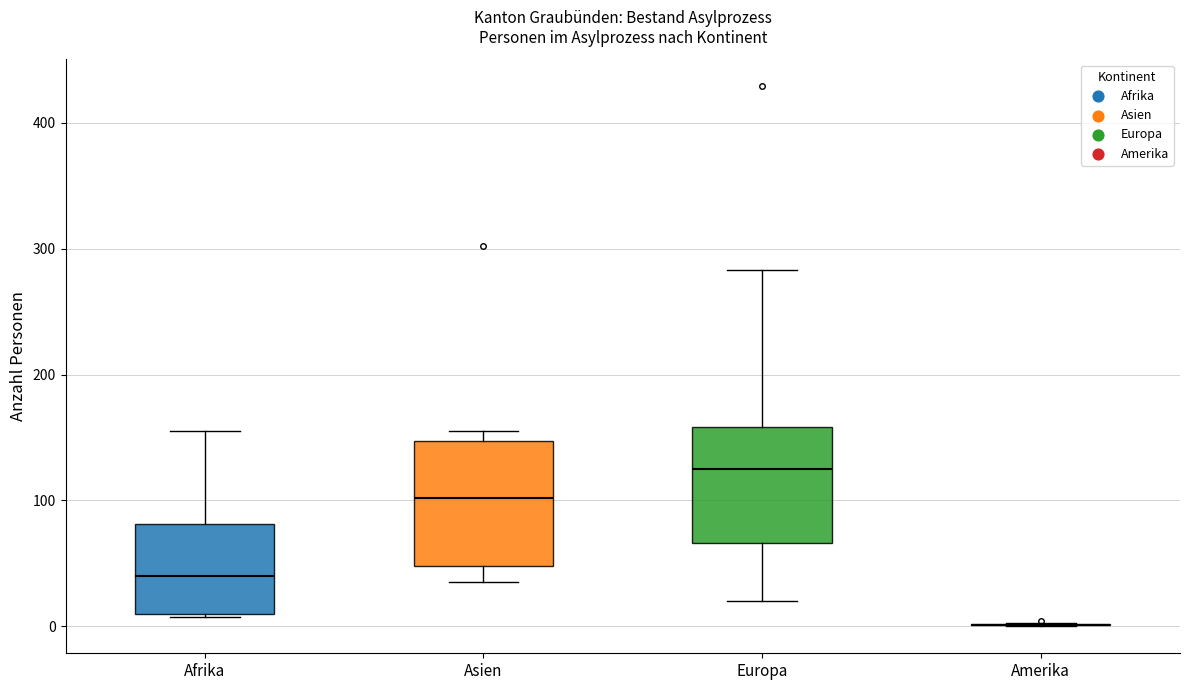

Where is the upper edge of the box for Afrika on the y-axis? The values are not printed on the chart, so give them approximately, as read against the axis.

80